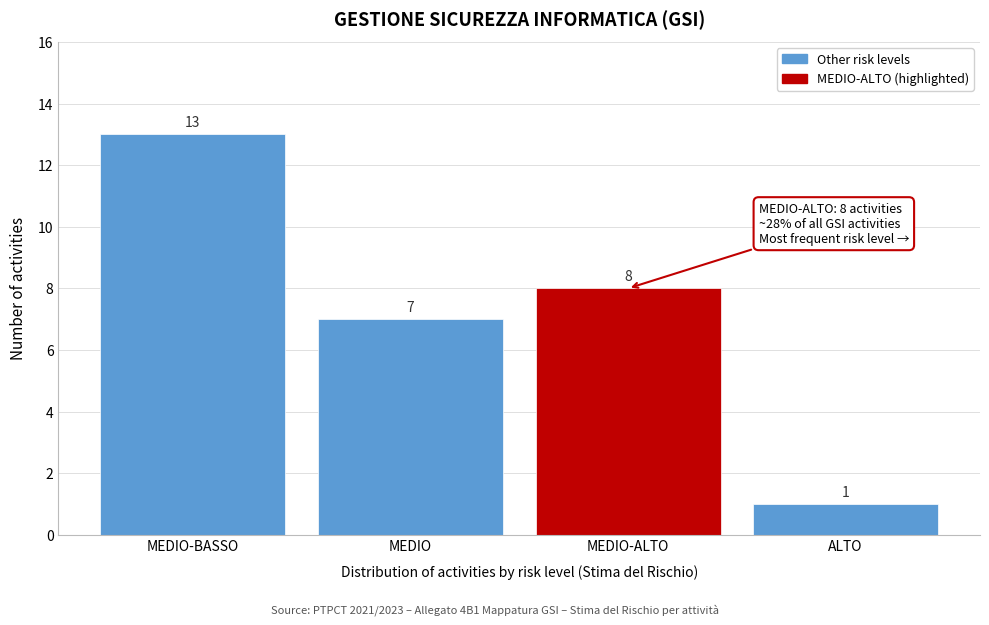

Reading left to right, transcribe all the data shown in this chart.

13	7	8	1